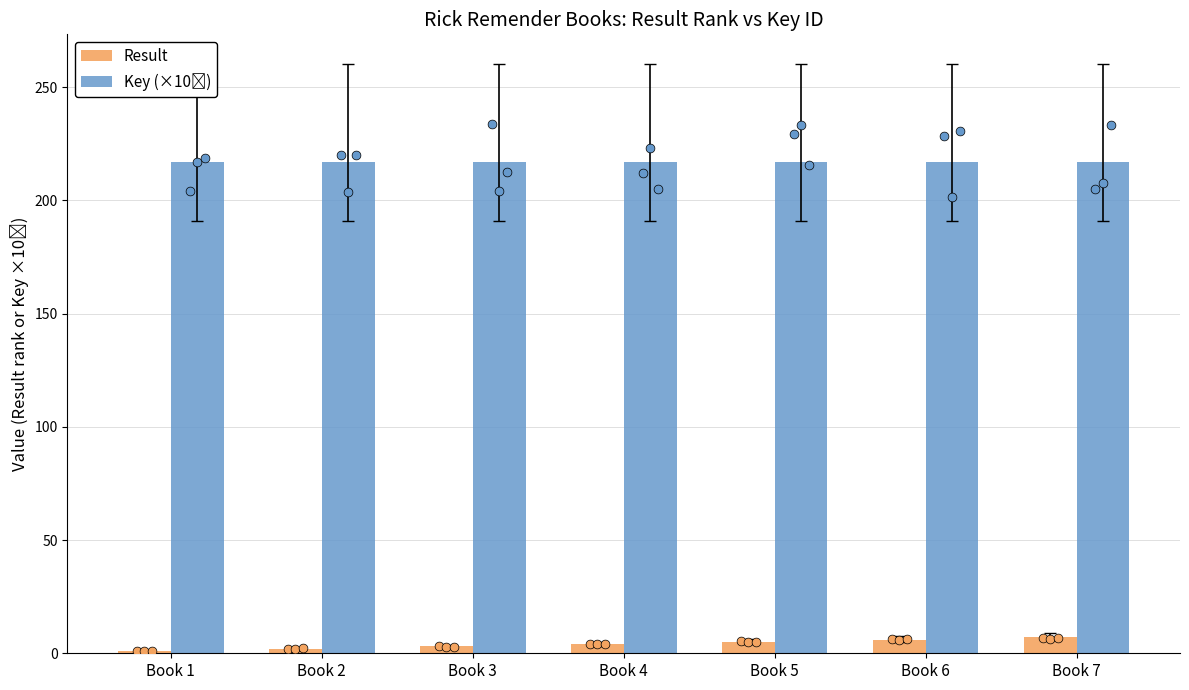

Which series has the largest Y range (max minus min)?

Result